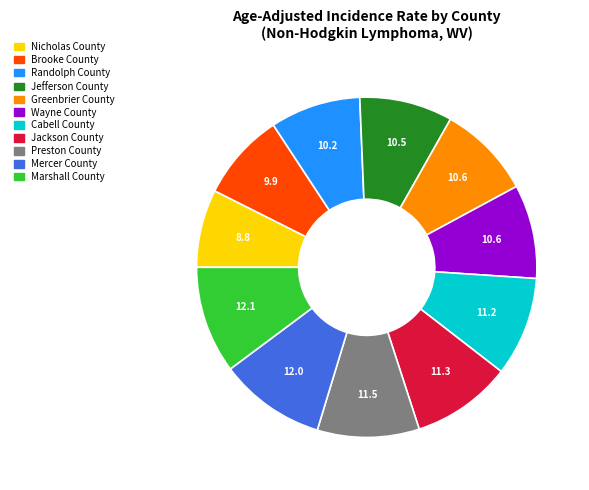

Approximately how many times larger is the value at Preston County compared to Greenbrier County?

1.1